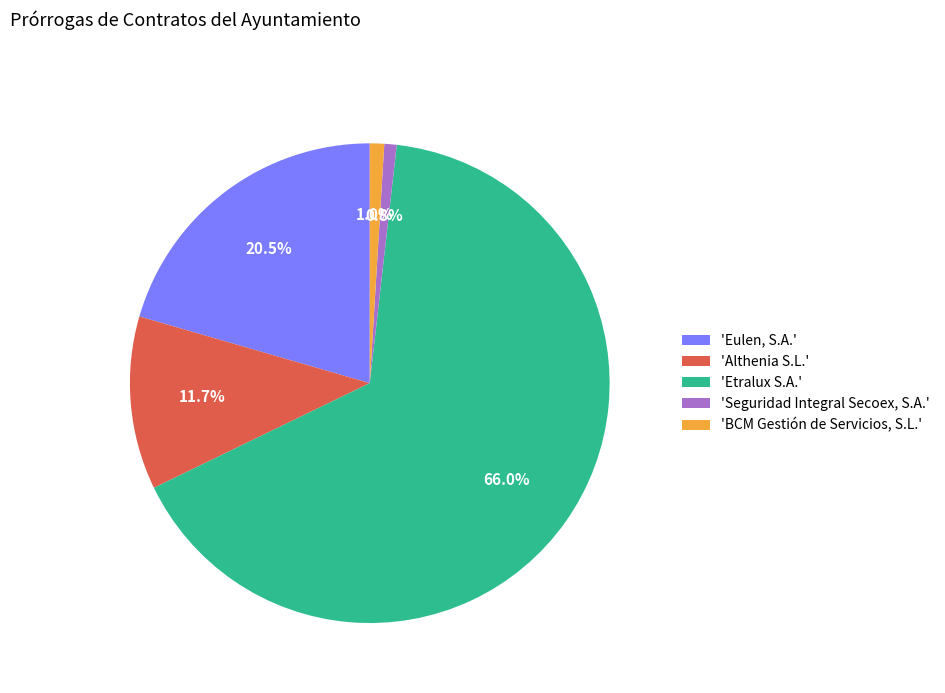

Which slice represents more than half of the pie?

'Etralux S.A.'